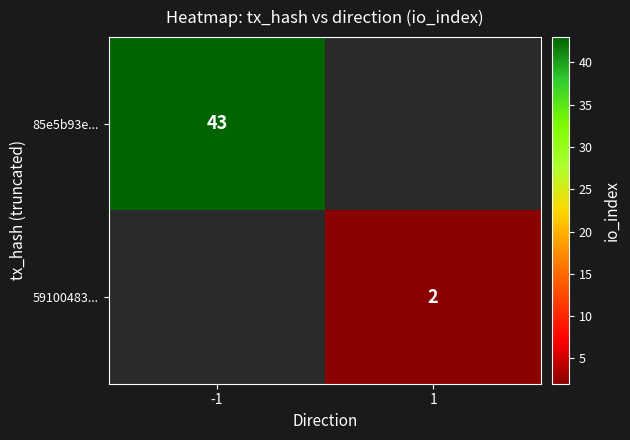

The 59100483... series shows 2 at 1. True or false?

True